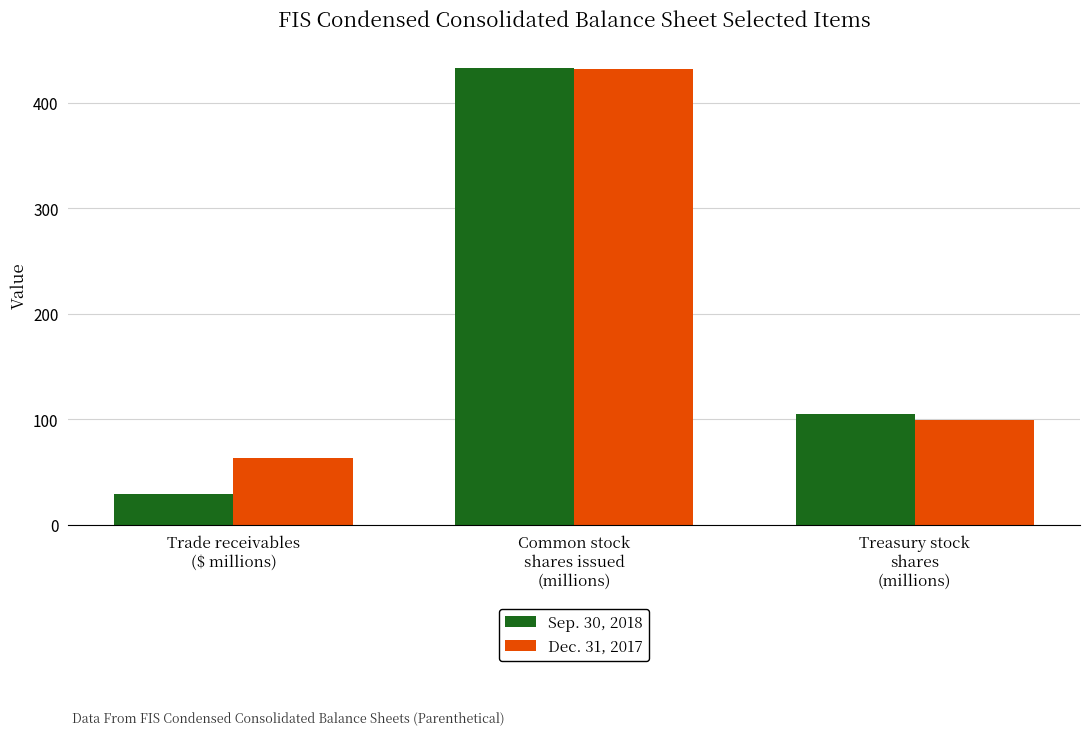

What is the difference between the highest and lowest values at Treasury stock
shares
(millions)?

6